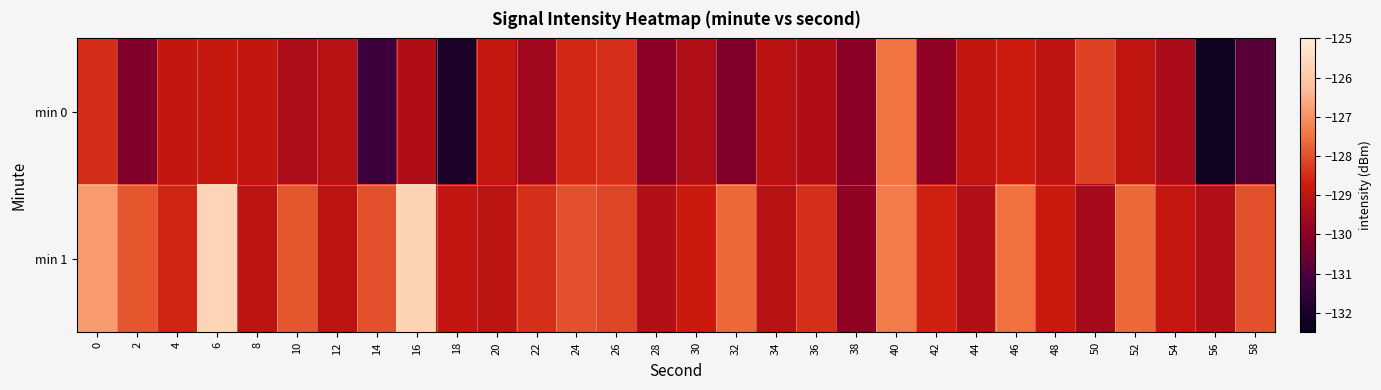

Rank the series by their maximum value, from lowest to highest.

min 0, min 1